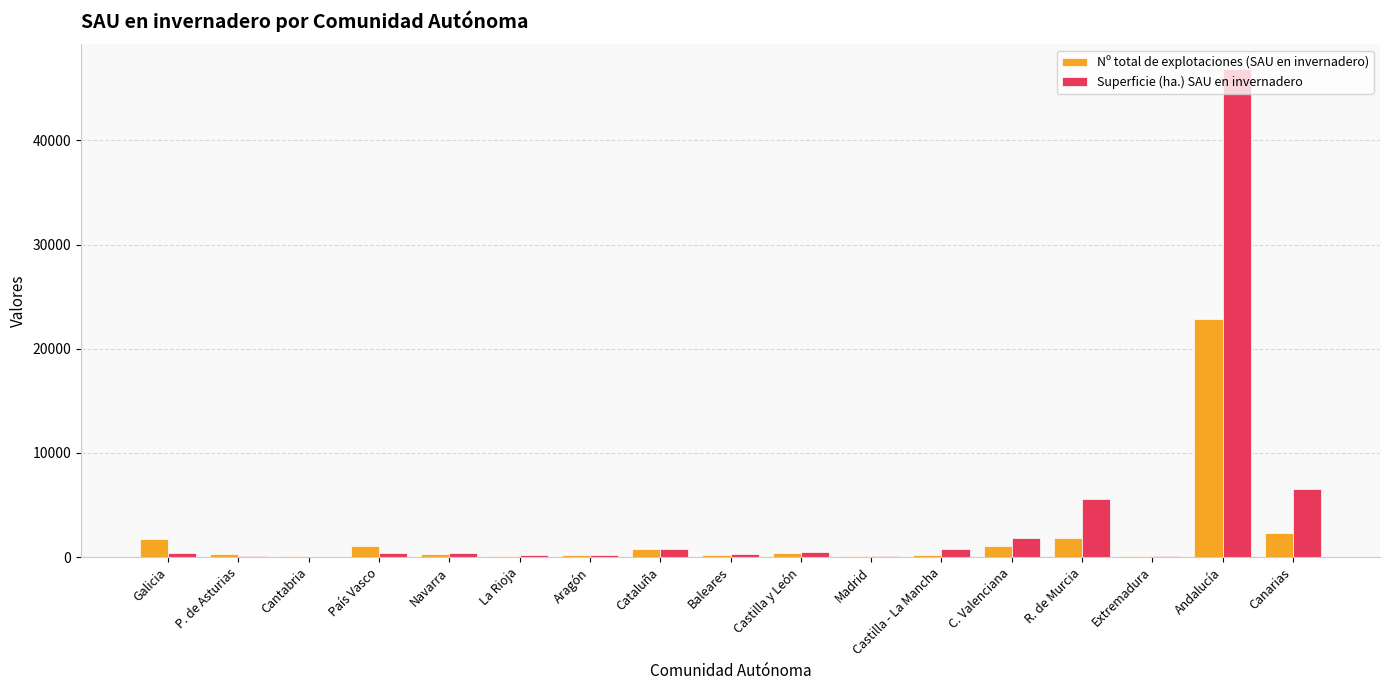

At which category is the sum across all series the highest?

Andalucía